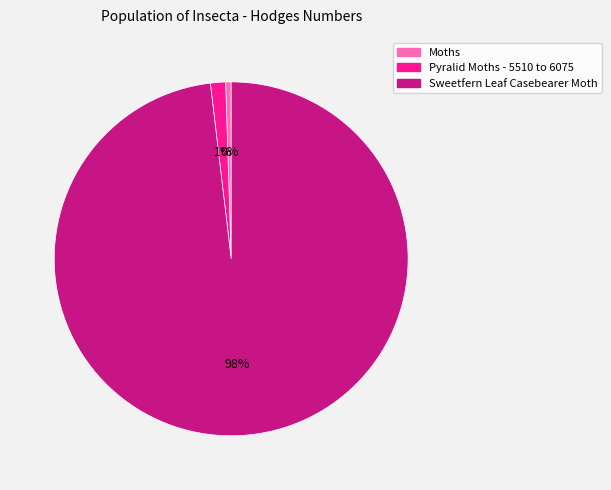

Between Pyralid Moths - 5510 to 6075 and Moths, which is larger?

Pyralid Moths - 5510 to 6075